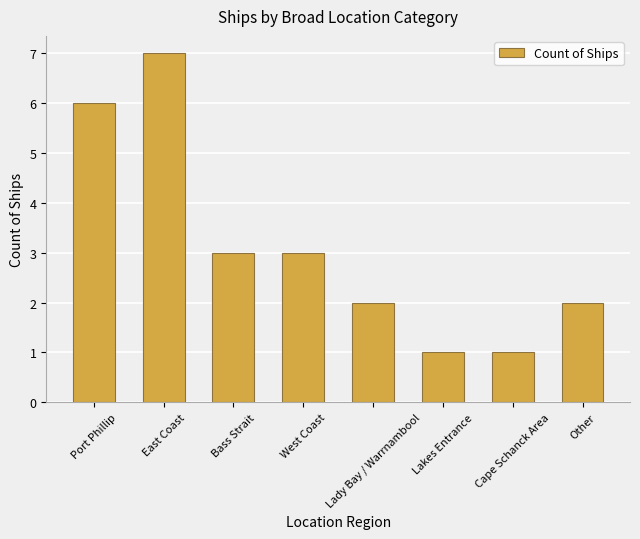

Reading right to left, list all the values displayed in this chart.

Other=2	Cape Schanck Area=1	Lakes Entrance=1	Lady Bay / Warrnambool=2	West Coast=3	Bass Strait=3	East Coast=7	Port Phillip=6